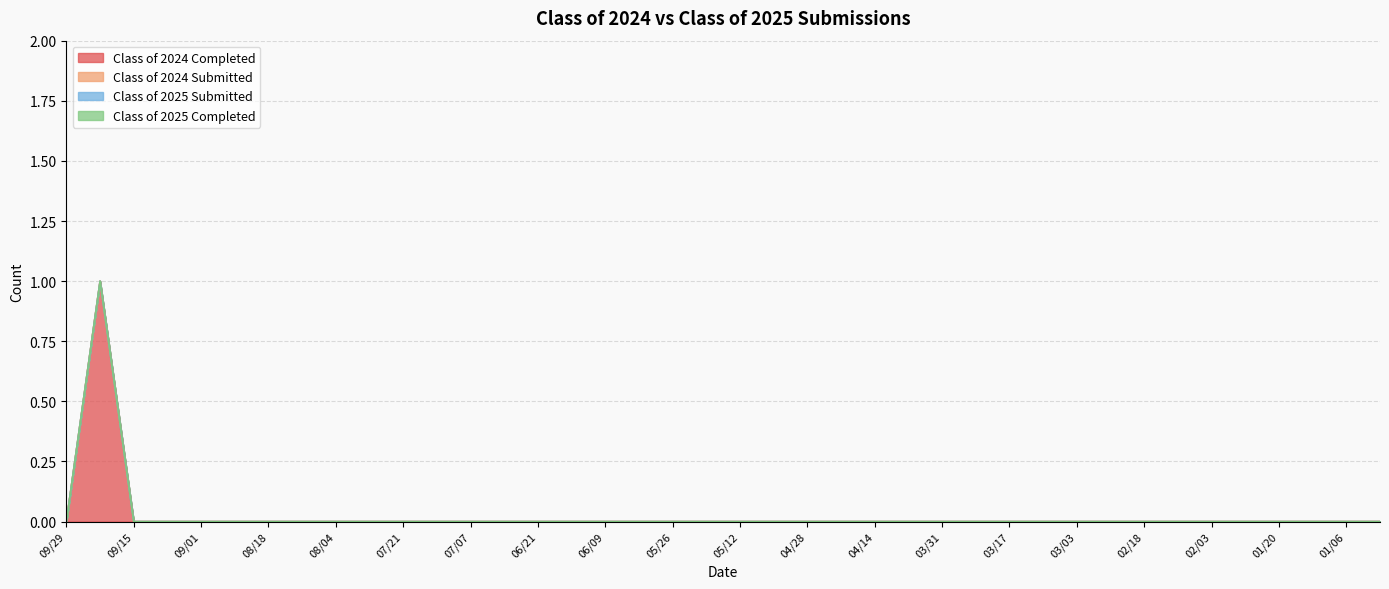

Count the Class of 2024 Completed values in the range 0 to 1.

40